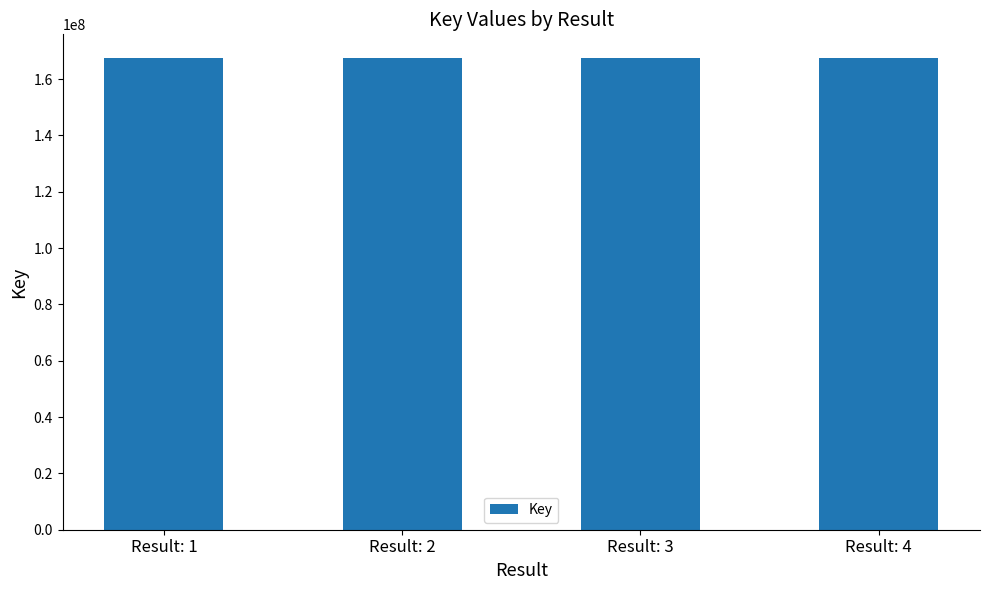

What is the sum of the values at Result: 2 and Result: 4?

335011316